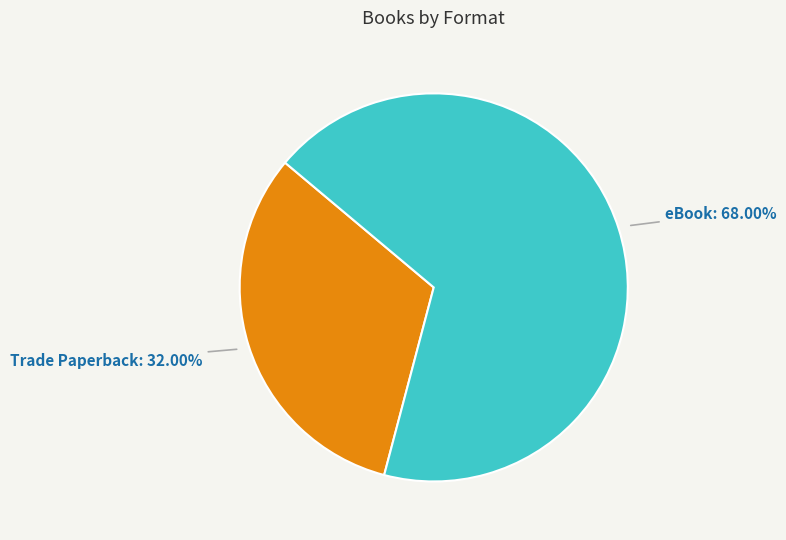

The eBook slice represents 68% of the pie. True or false?

True